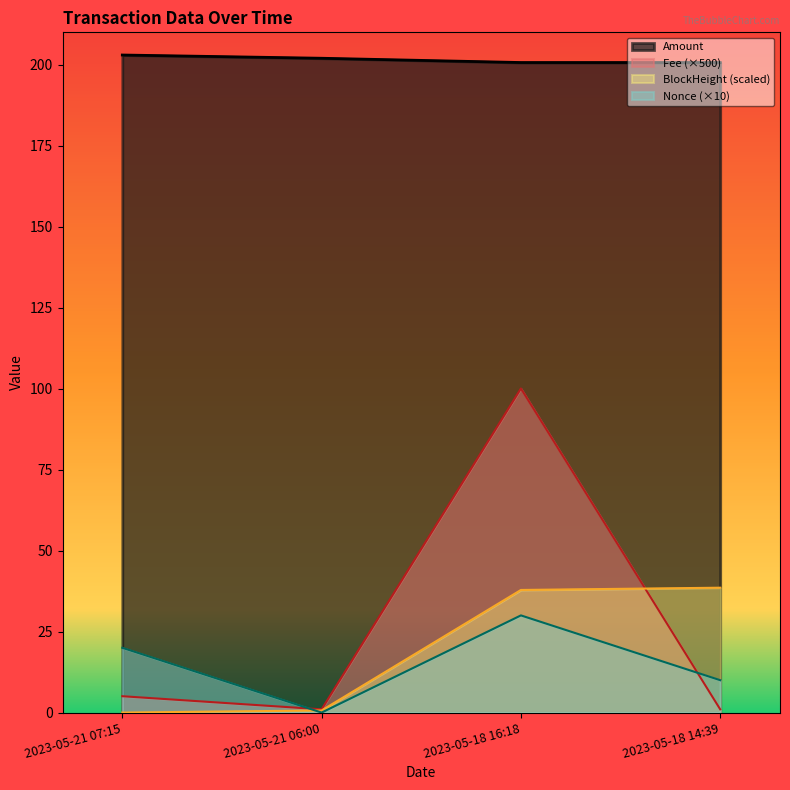

In Nonce, how many points are higher than both neighbors (excluding endpoints)?

1